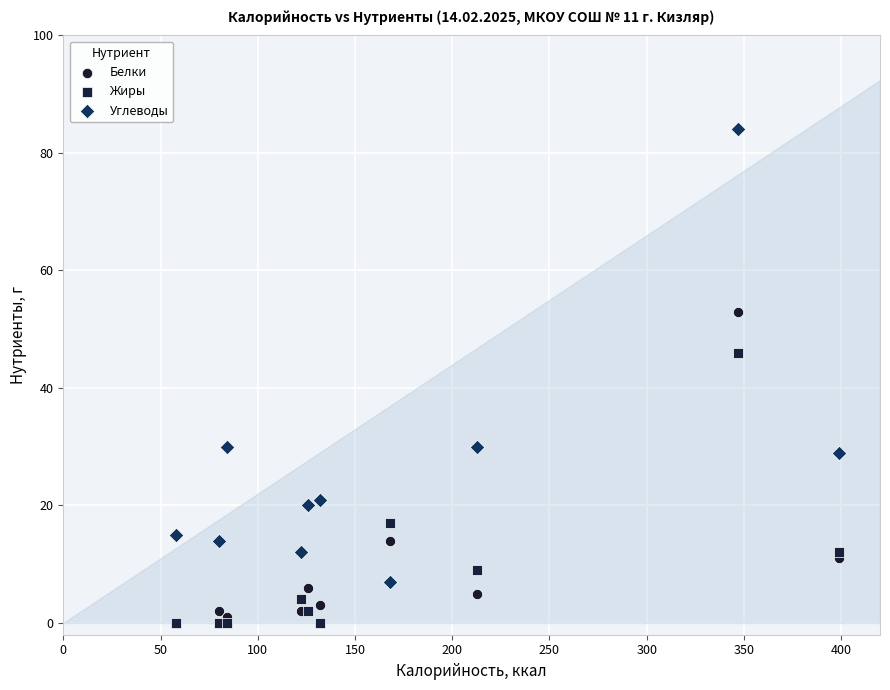

What are all the series names shown in the legend?

Белки, Жиры, Углеводы